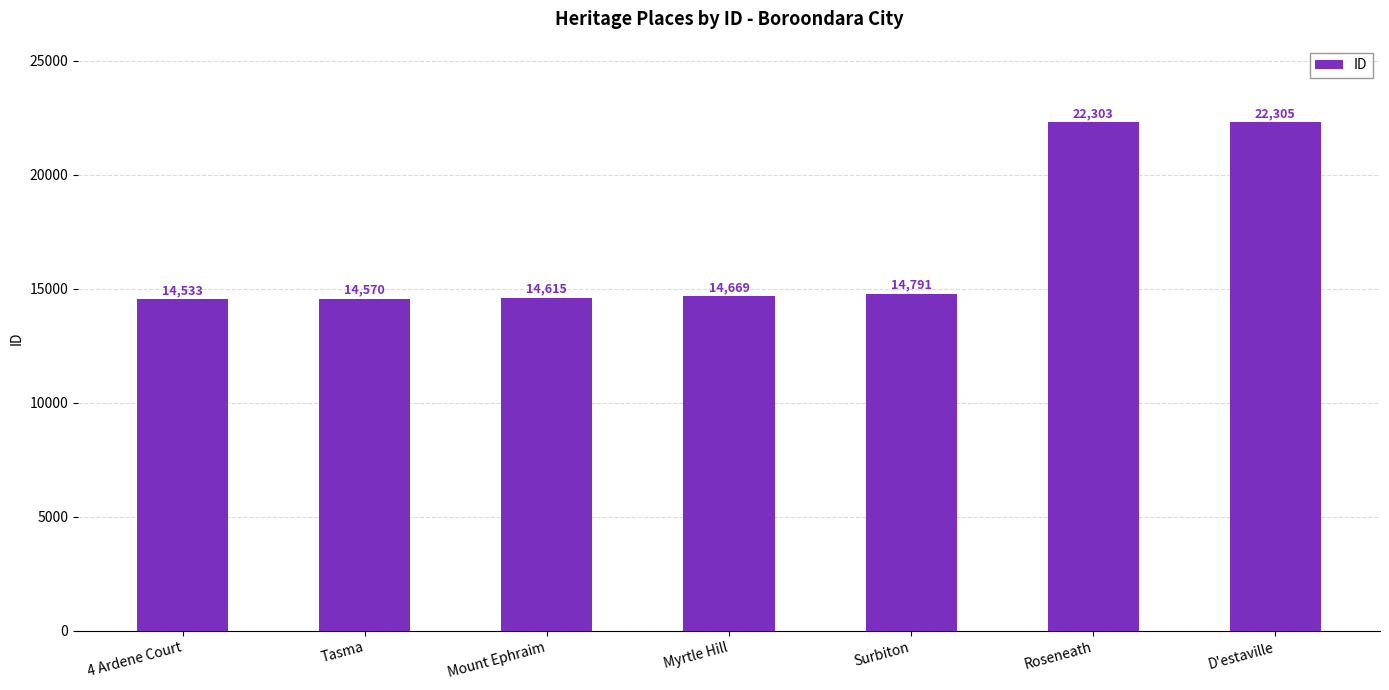

How many distinct data groups are displayed?

1